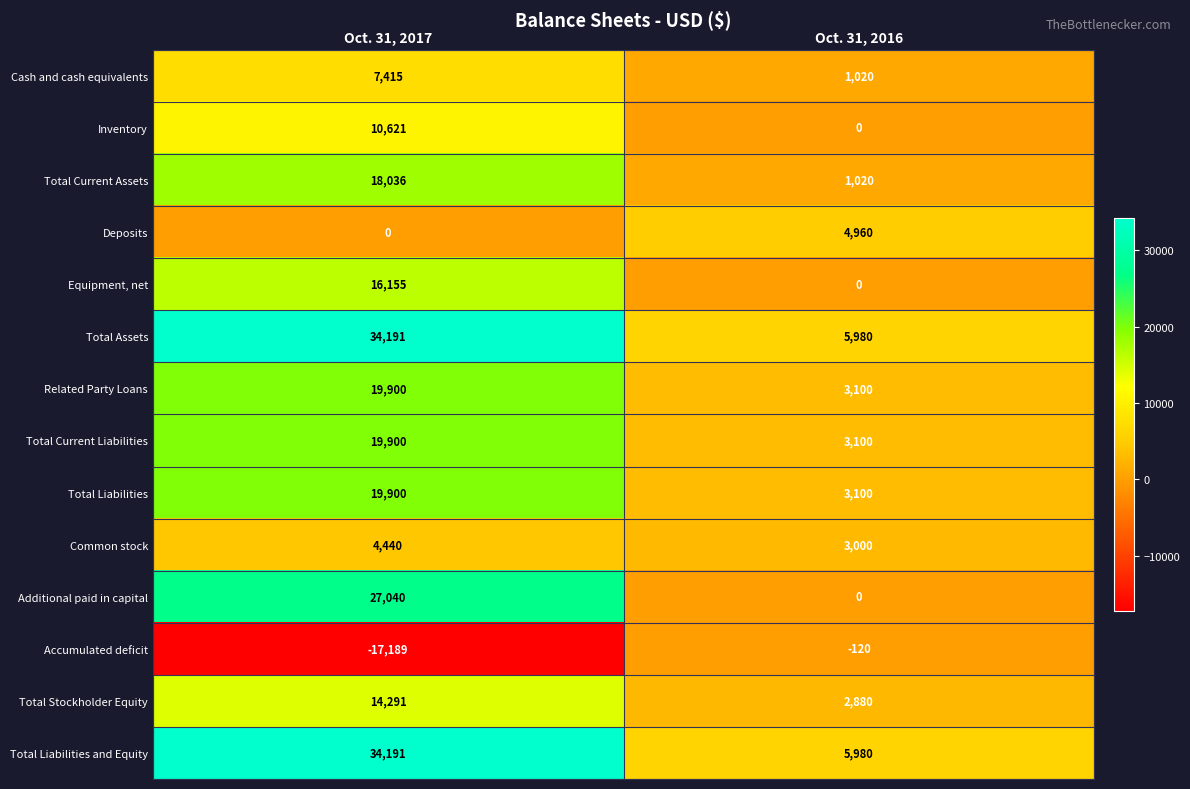

True or false: Total Liabilities and Equity has a value of 46130 at Oct. 31, 2017.

False